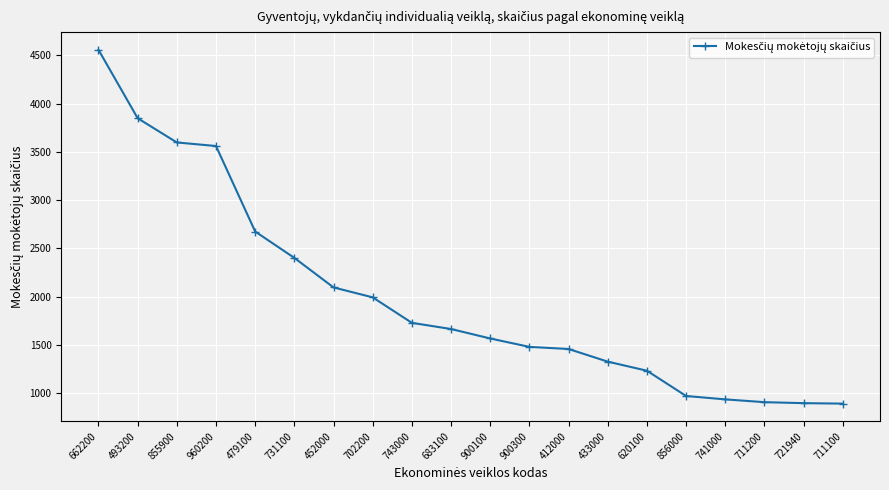

What is the sum of the values at 702200 and 741000?

2929